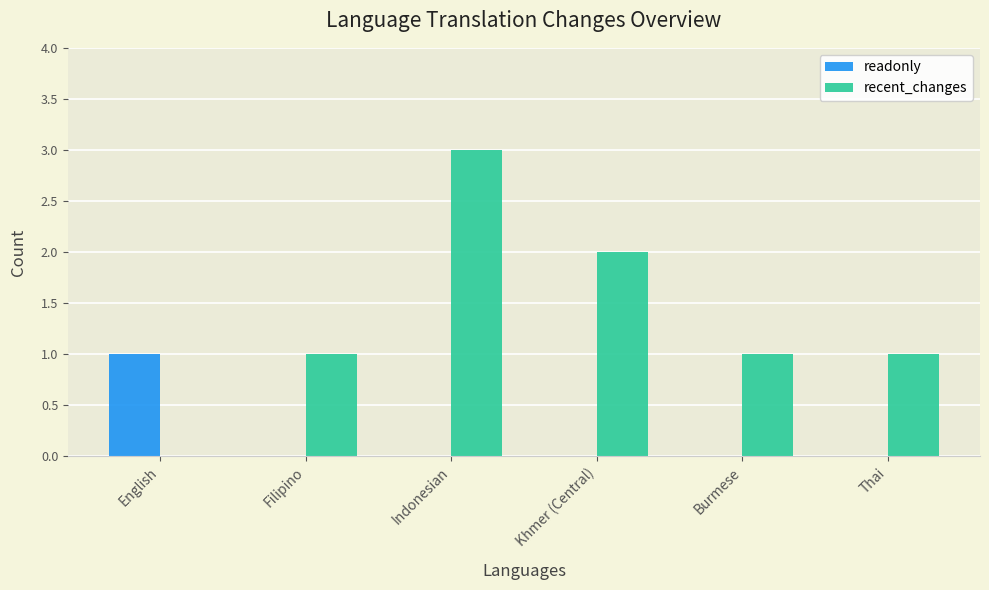

How many groups of bars are there?

6